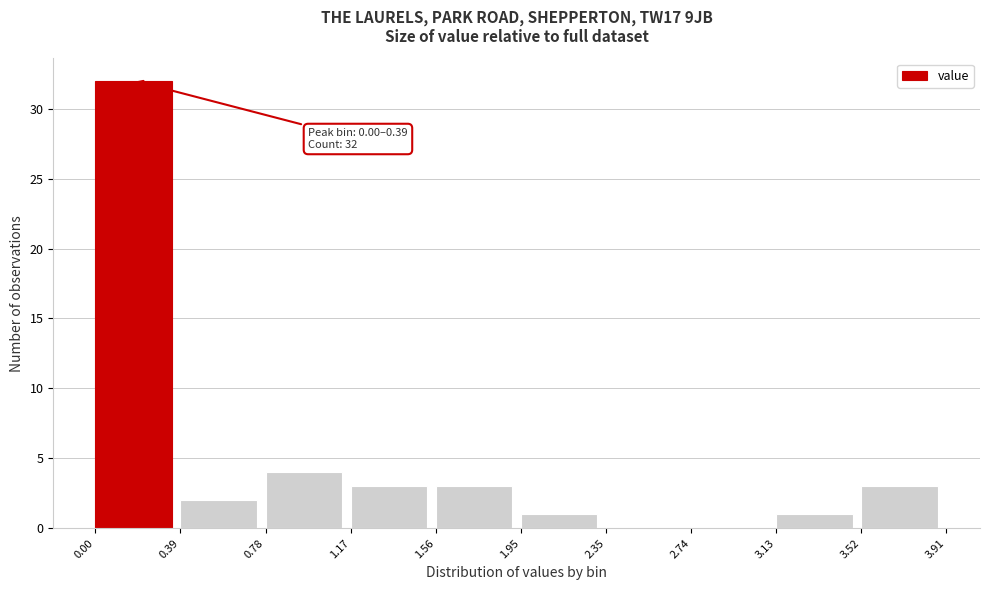

Over which range of the x-axis is the bar tallest?

0.00 to 0.39